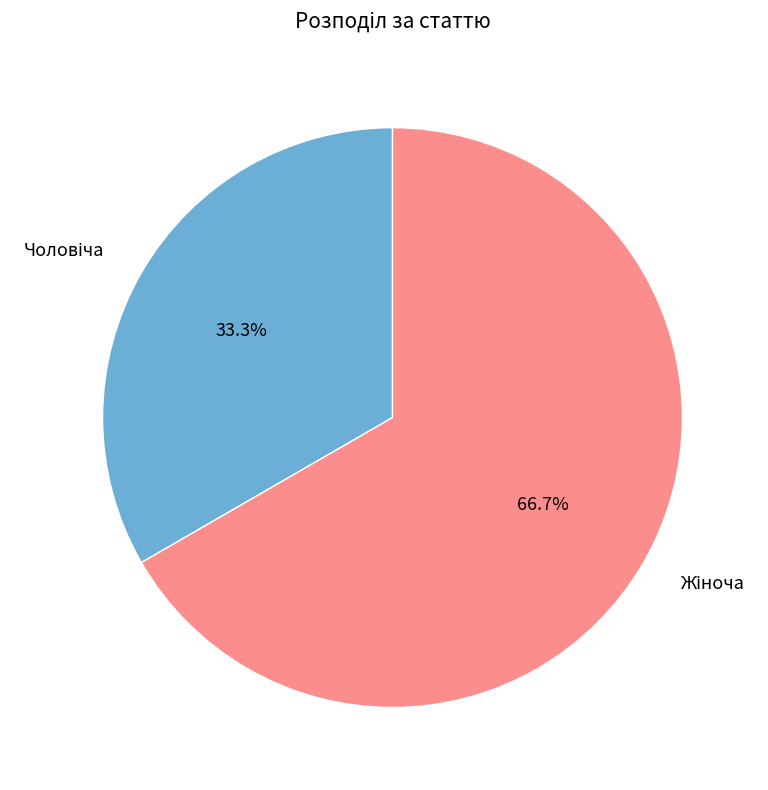

Does any single category account for the majority?

Yes